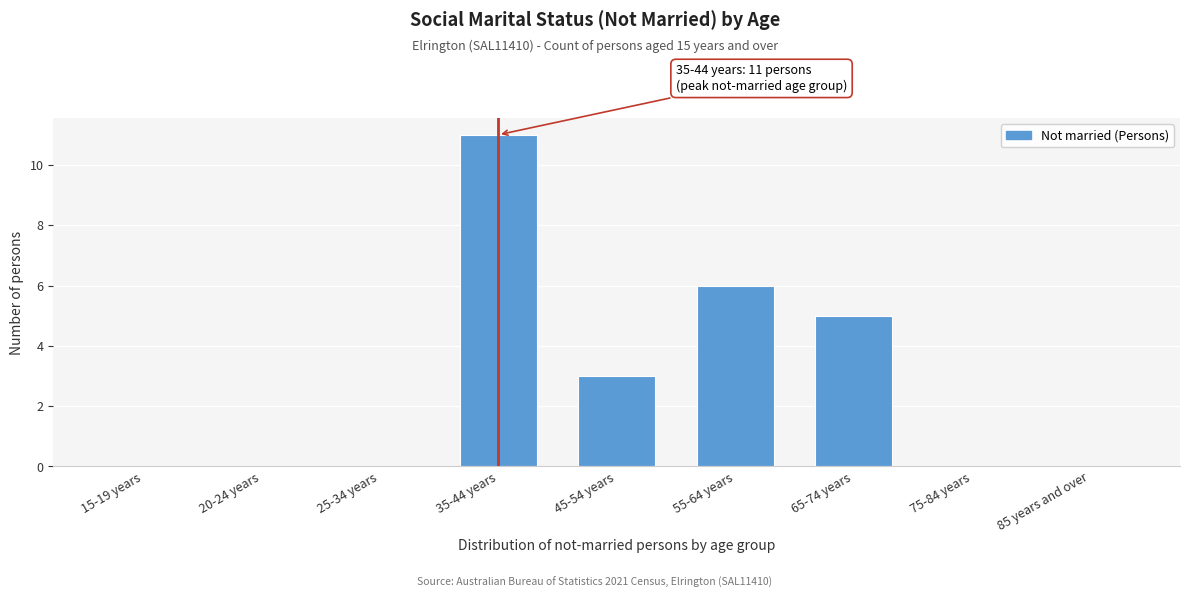

Reading left to right, list all the values displayed in this chart.

15-19 years=0	20-24 years=0	25-34 years=0	35-44 years=11	45-54 years=3	55-64 years=6	65-74 years=5	75-84 years=0	85 years and over=0